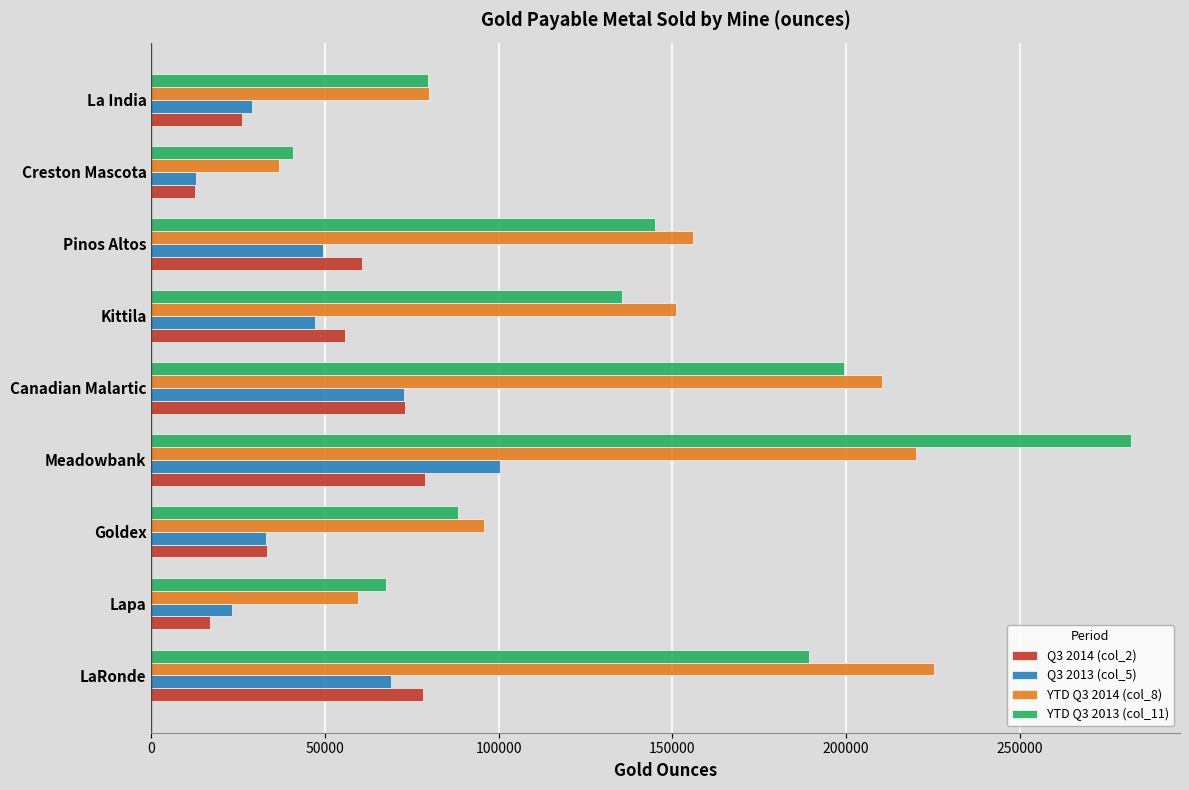

Is it true that Q3 2013 (col_5) equals 100440 at Meadowbank?

True